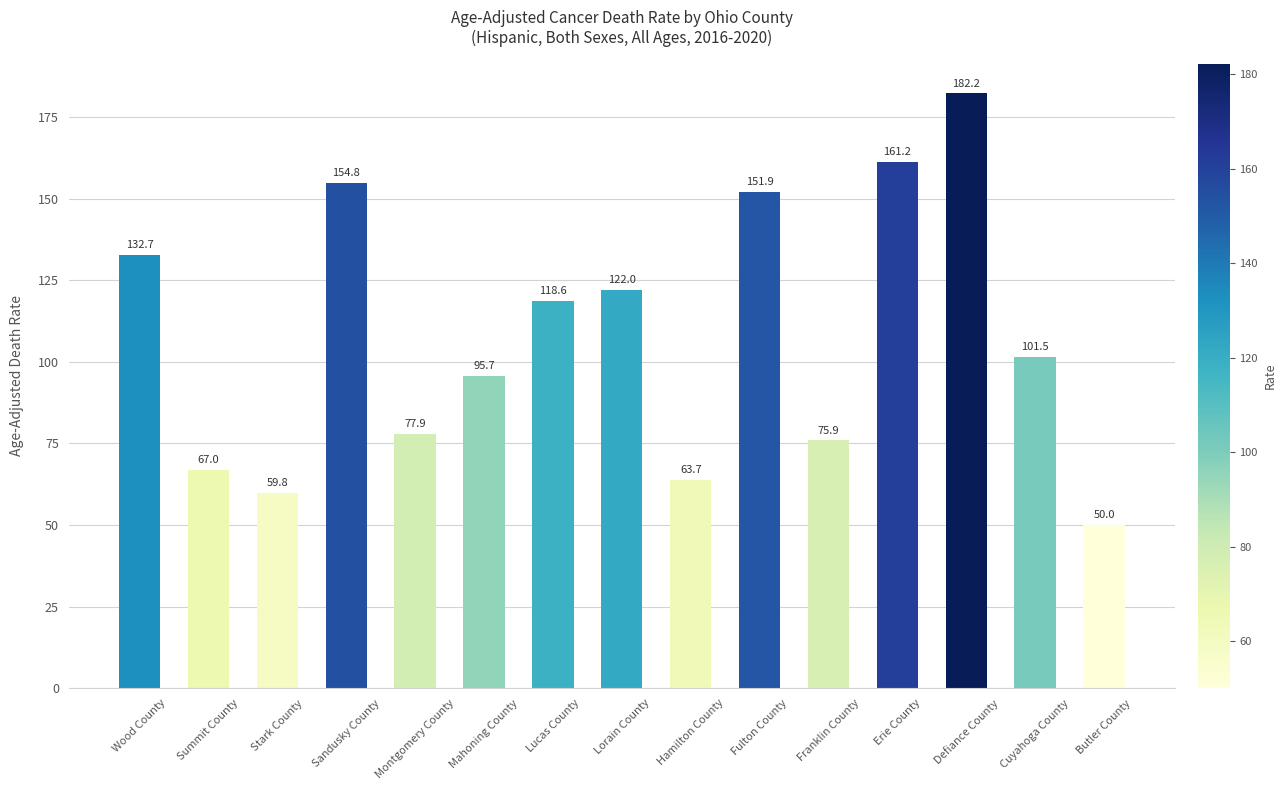

What is the label of the 11th bar from the left?

Franklin County